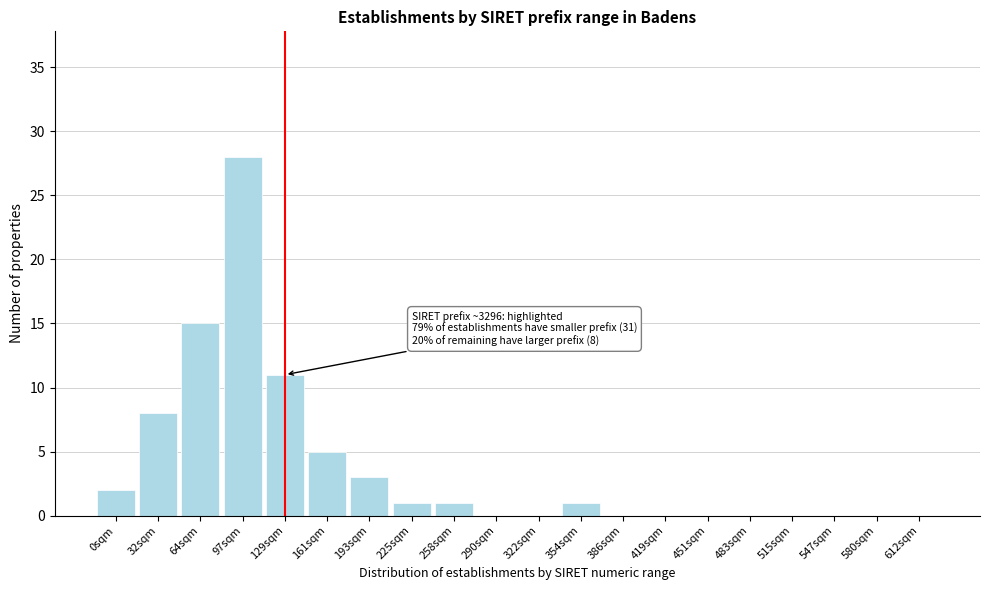

Reading left to right, list all the values displayed in this chart.

0sqm=2	32sqm=8	64sqm=15	97sqm=28	129sqm=11	161sqm=5	193sqm=3	225sqm=1	258sqm=1	290sqm=0	322sqm=0	354sqm=1	386sqm=0	419sqm=0	451sqm=0	483sqm=0	515sqm=0	547sqm=0	580sqm=0	612sqm=0